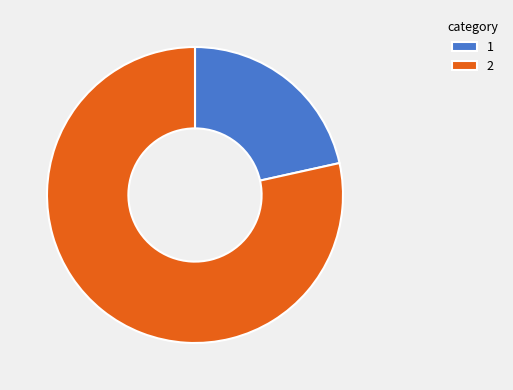

How many segments does this pie chart have?

2